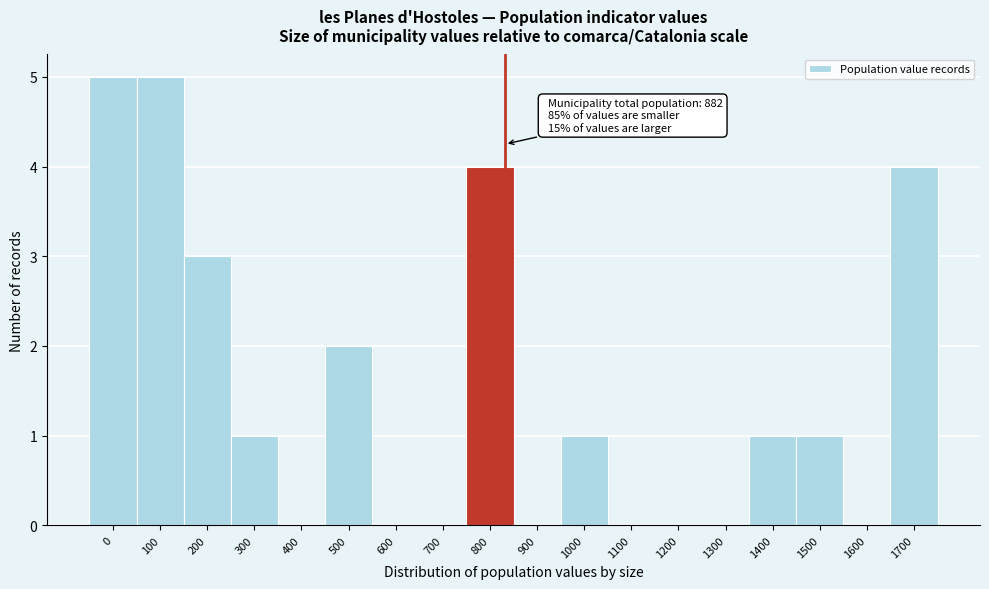

Reading left to right, what are all the values shown in this chart?

0=5	100=5	200=3	300=1	400=0	500=2	600=0	700=0	800=4	900=0	1000=1	1100=0	1200=0	1300=0	1400=1	1500=1	1600=0	1700=4